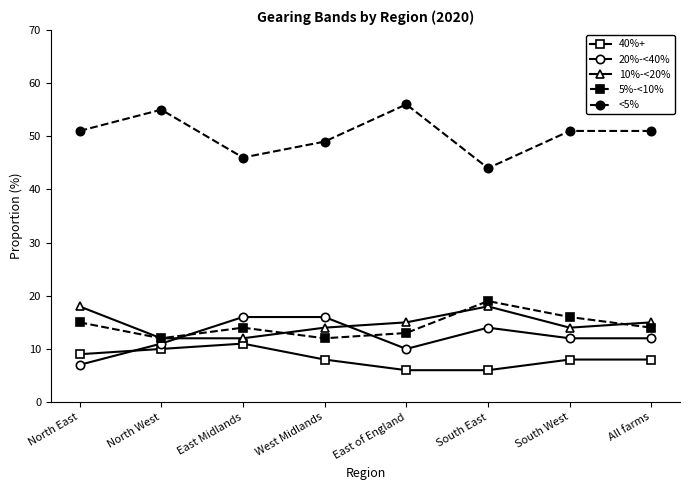

What value does the 20%-<40% series have at South West?

12